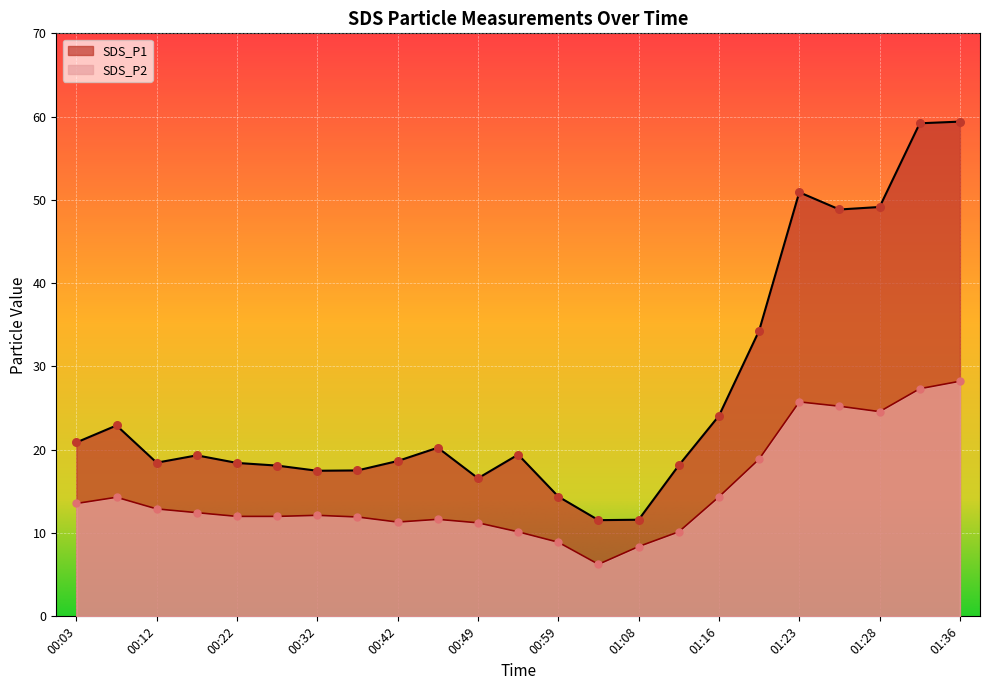

What are all the series names shown in the legend?

SDS_P1, SDS_P2